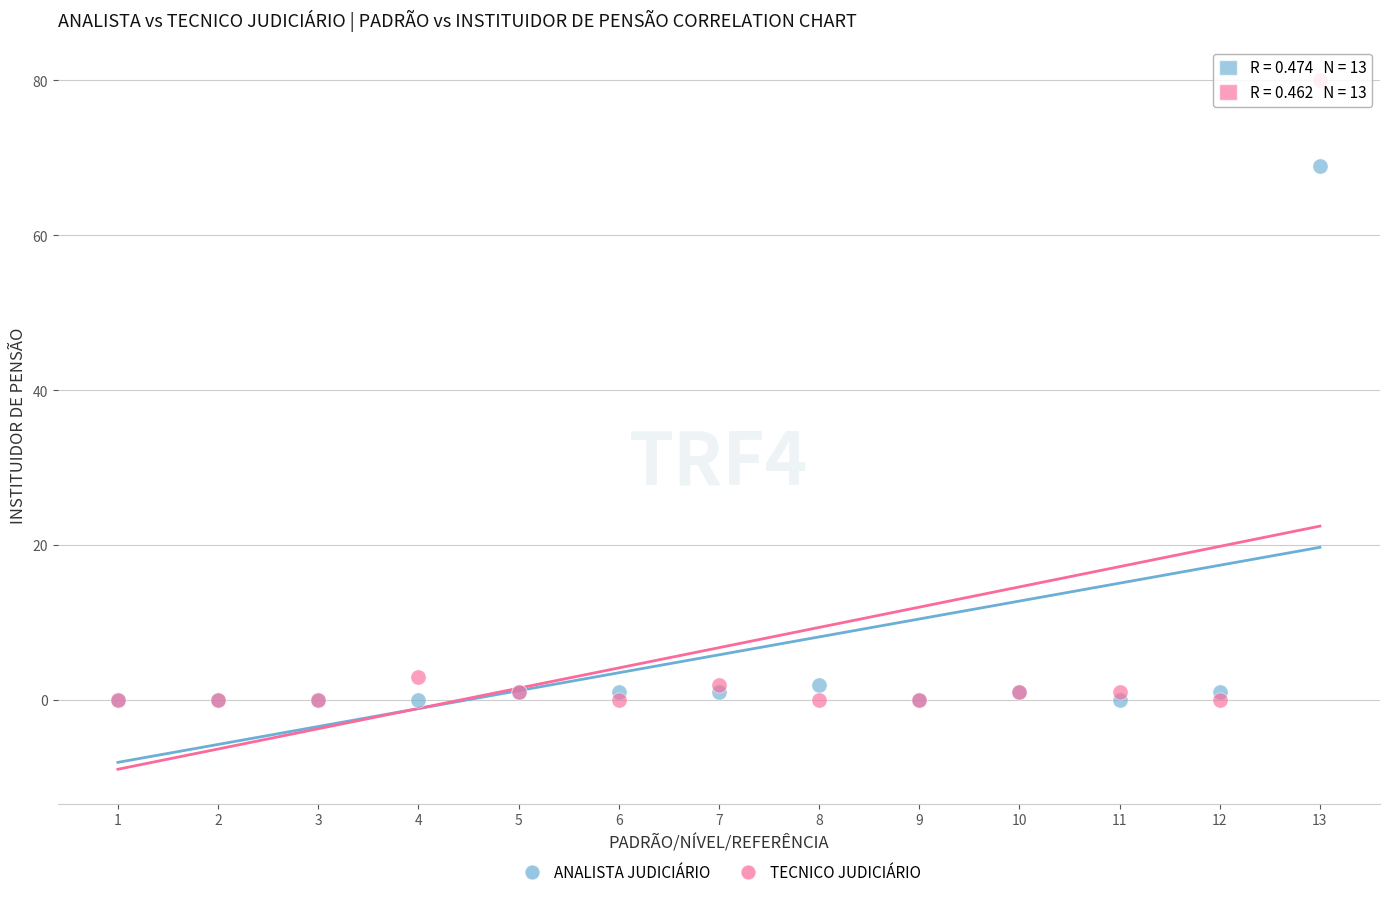

Which series contains the highest Y value?

TECNICO JUDICIÁRIO